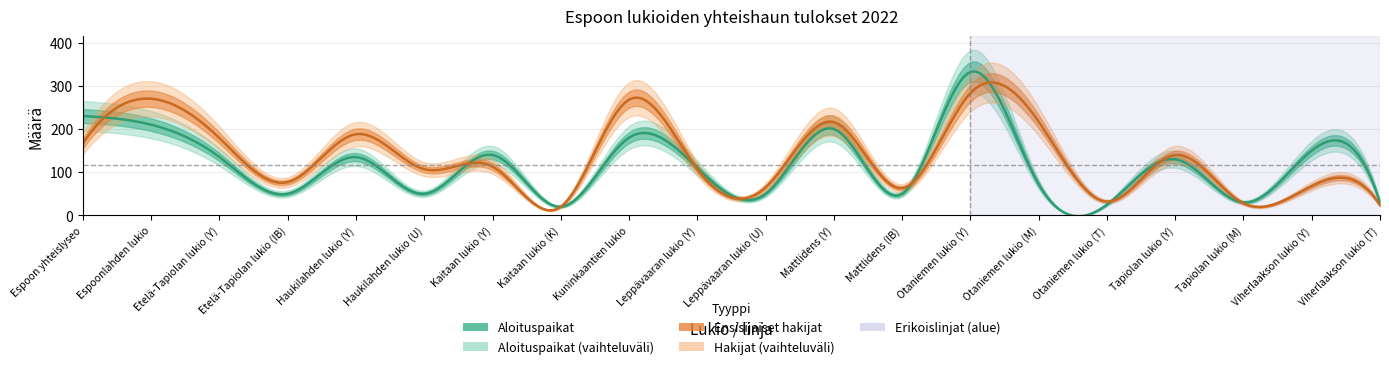

How many lines are shown in the chart?

2